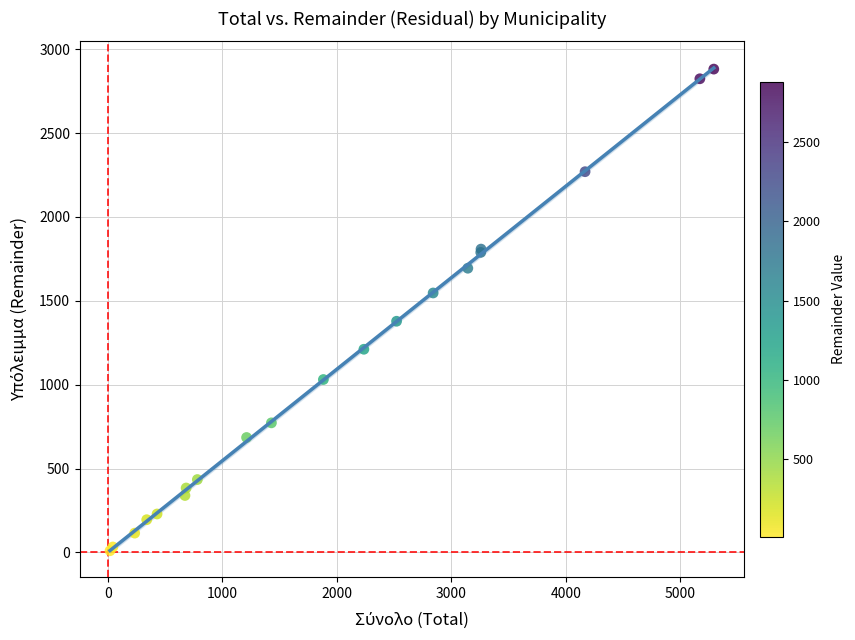

What Y value in the scatter plot is closest to 1445?

1378.1